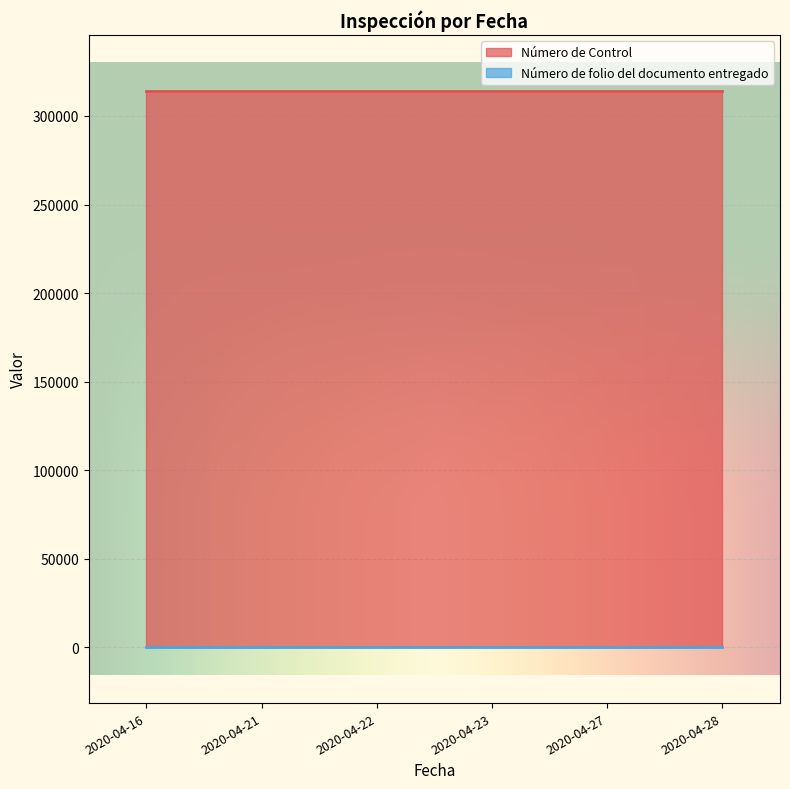

Which series has the widest spread of values?

Número de Control